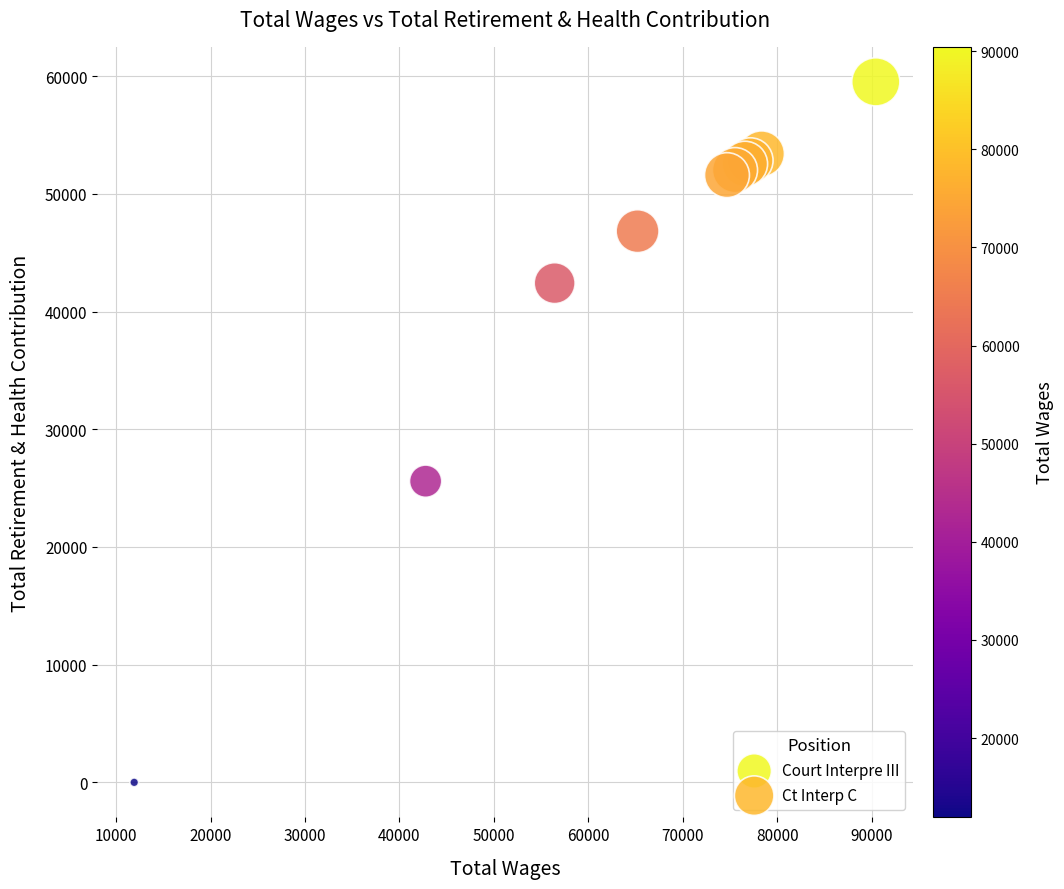

What are all the series names shown in the legend?

Court Interpre III, Ct Interp C